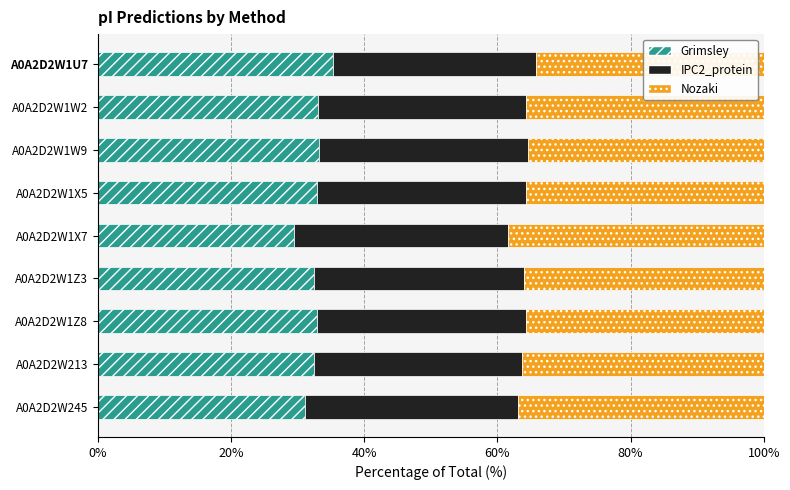

True or false: Grimsley has a value of 32.5 at A0A2D2W1Z3.

True